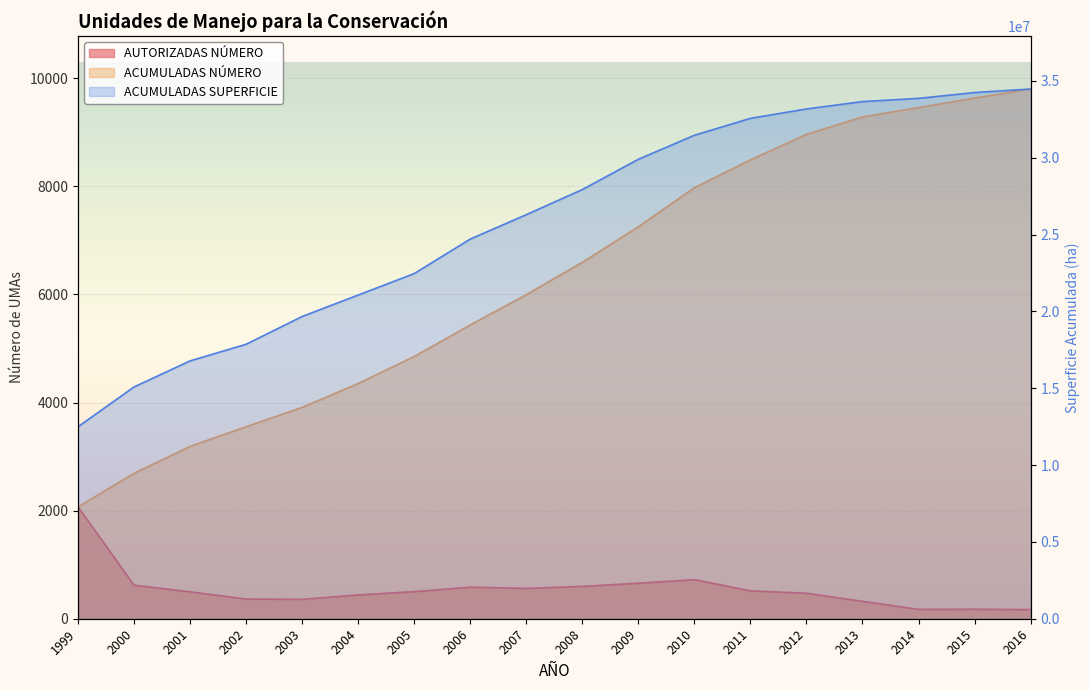

What is the difference between the highest and lowest values at 2005?

22464714